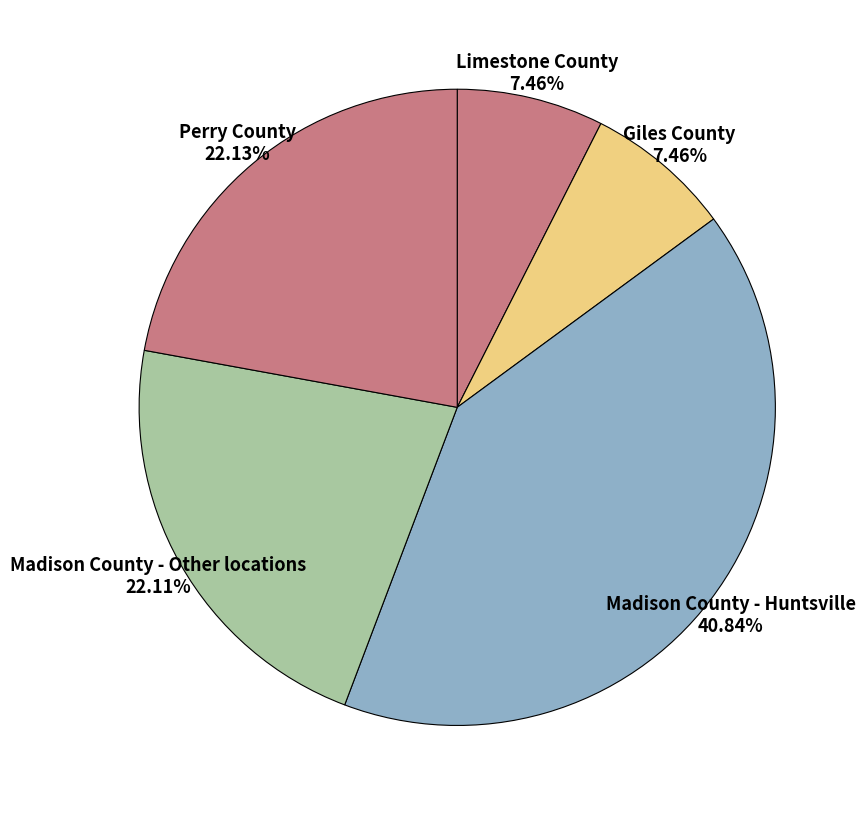

Is the sum of Limestone County 7.46% and Perry County 22.13% greater than half?

No